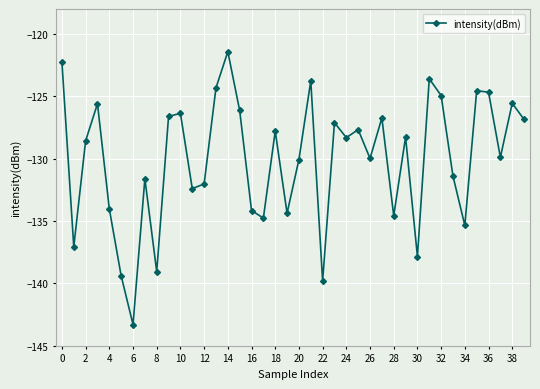

What is the maximum value shown in the chart?

-121.4